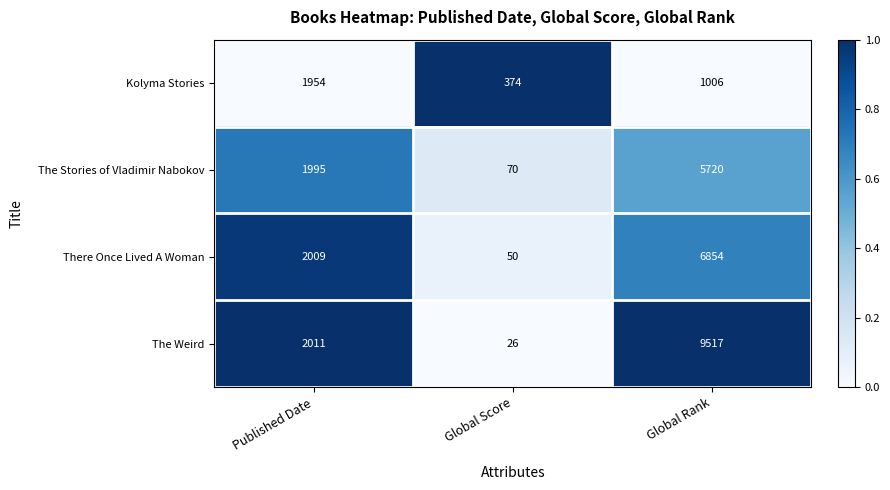

Reading right to left, what are all the values shown in this chart?

Kolyma Stories: 1006	374	1954
The Stories of Vladimir Nabokov: 5720	70	1995
There Once Lived A Woman: 6854	50	2009
The Weird: 9517	26	2011